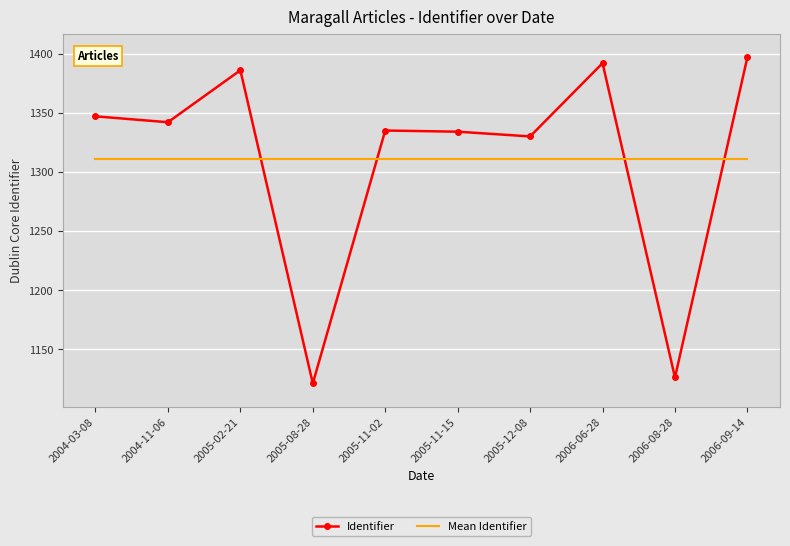

Is the value of Mean Identifier at 2006-09-14 greater than the value of Identifier at 2005-02-21?

No